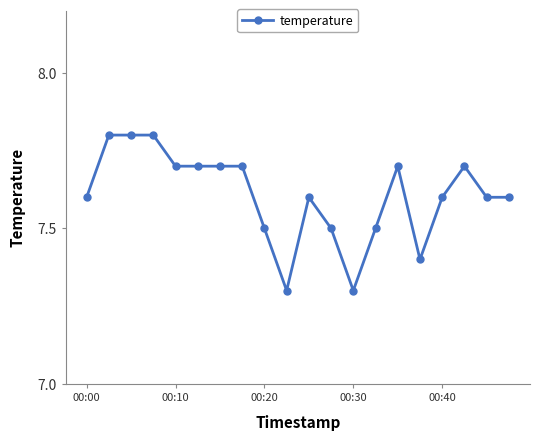

What is the value of the 6th point from the left?

7.7